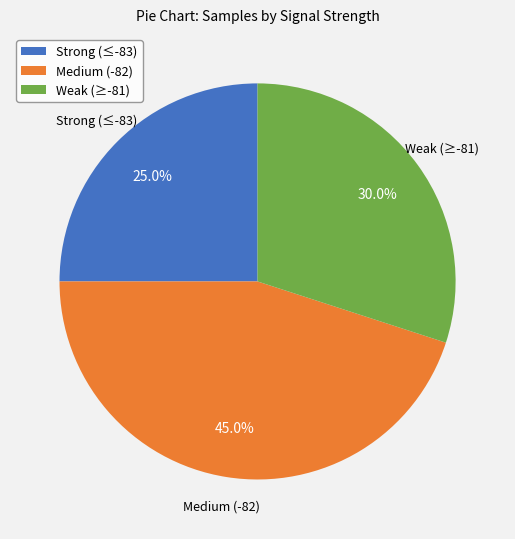

What is the ratio of the value at Medium (-82) to the value at Strong (≤-83)?

1.8